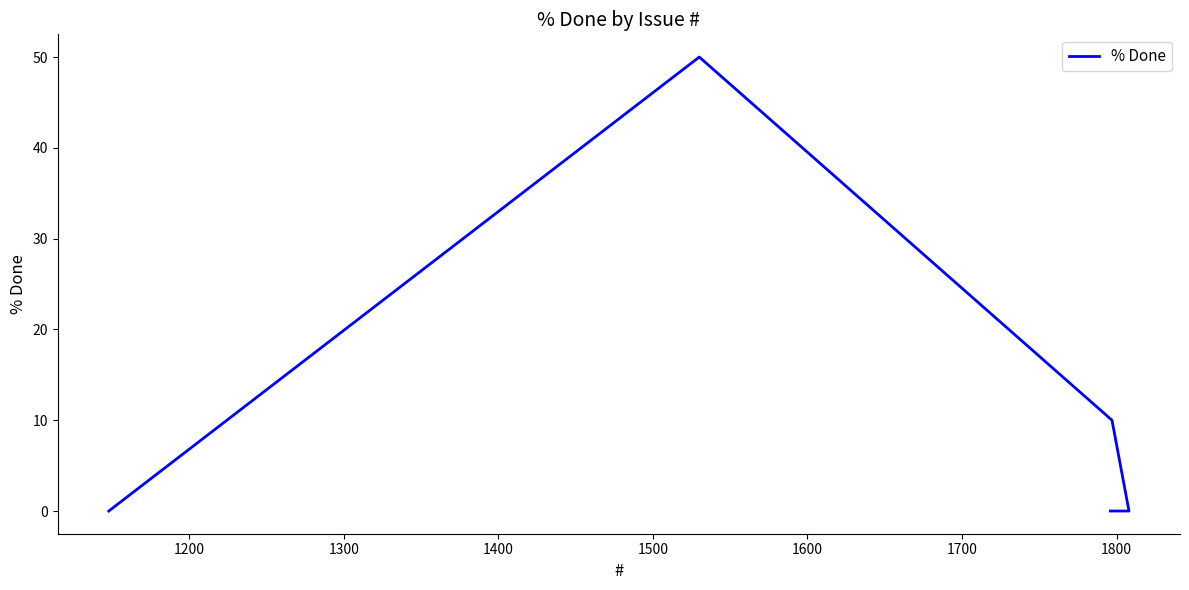

Count the number of values greater than 0.

2